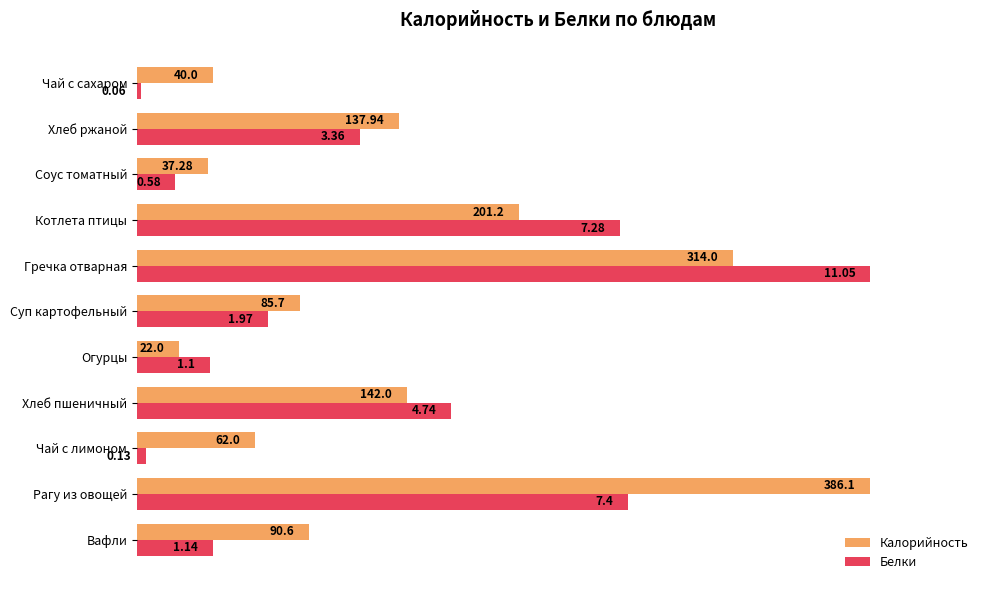

What are all the series names shown in the legend?

Калорийность, Белки